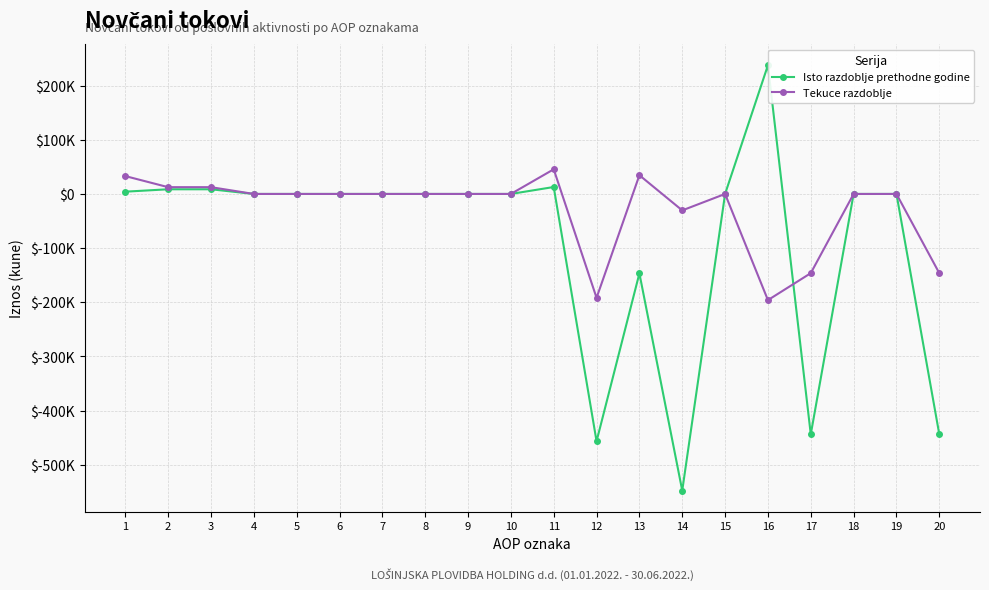

What is the difference between the Isto razdoblje prethodne godine values at 6 and 14?

547656